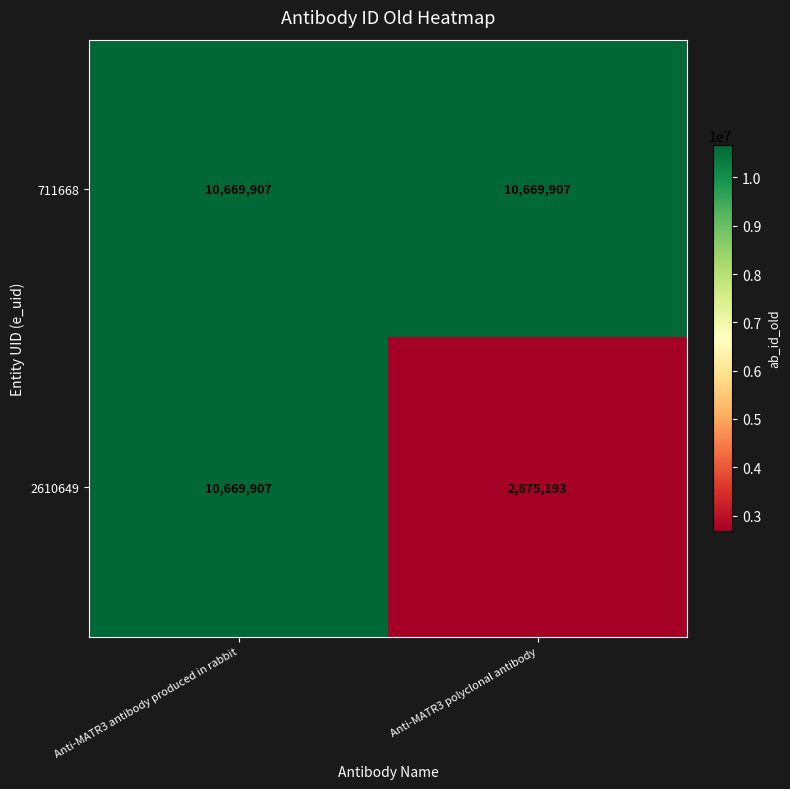

Rank the categories by 2610649 value from lowest to highest.

Anti-MATR3 polyclonal antibody, Anti-MATR3 antibody produced in rabbit